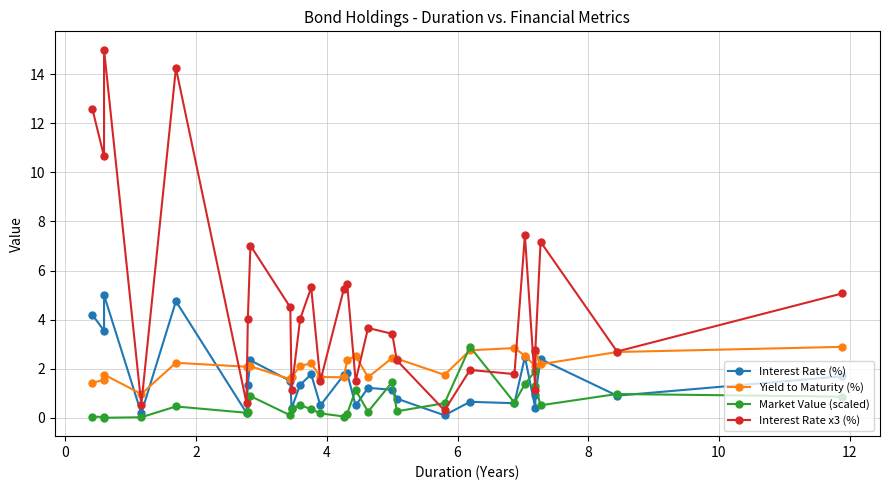

True or false: Interest Rate (%) and Interest Rate x3 (%) cross at least once.

False